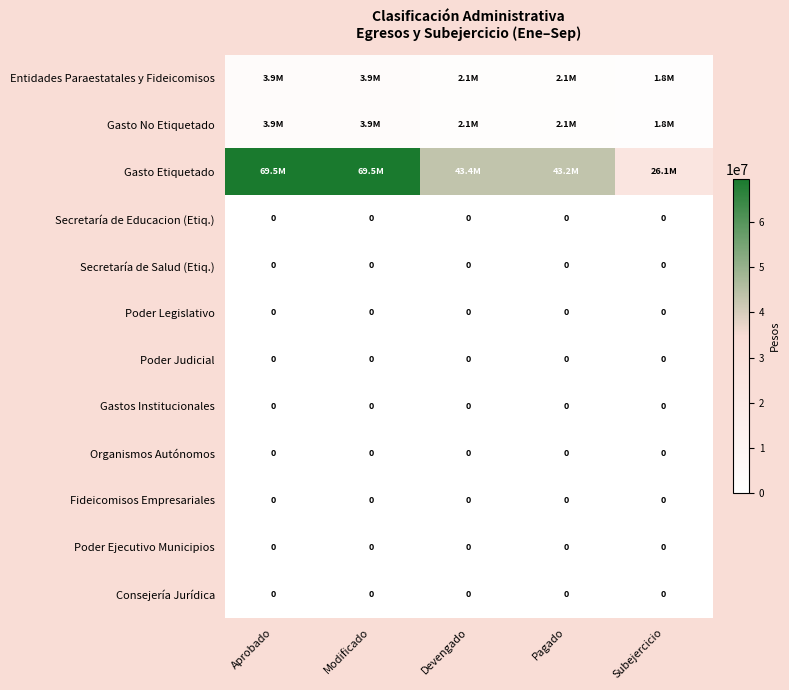

At which category does the chart reach its peak across all series?

Aprobado